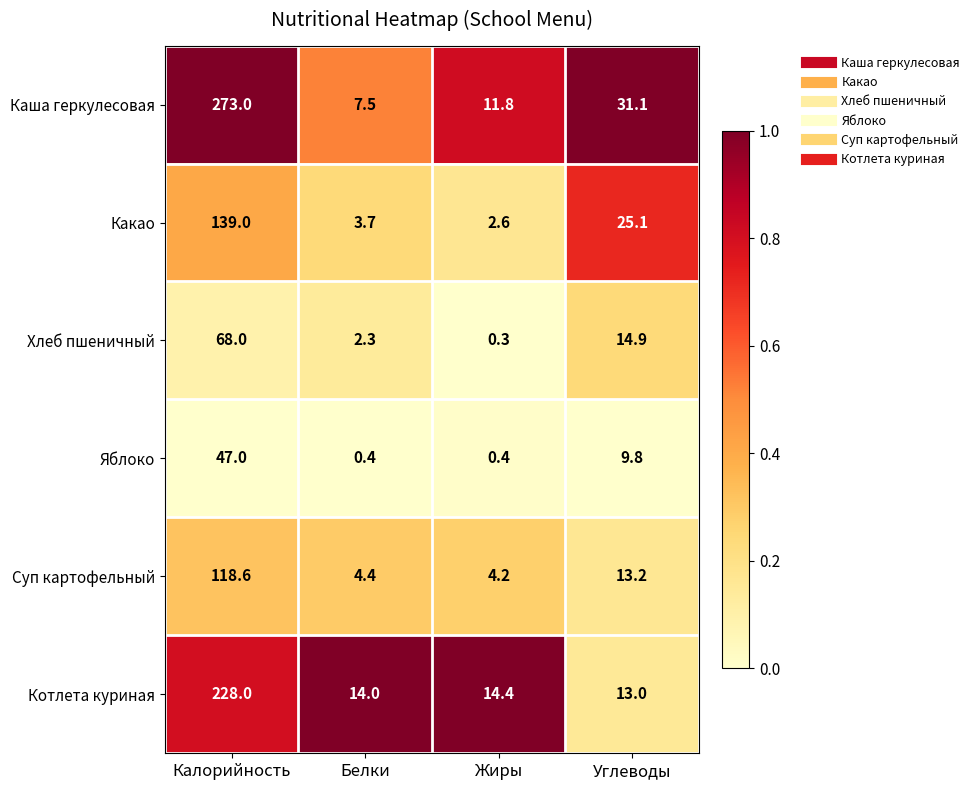

What is the difference between the Какао values at Калорийность and Белки?

135.3